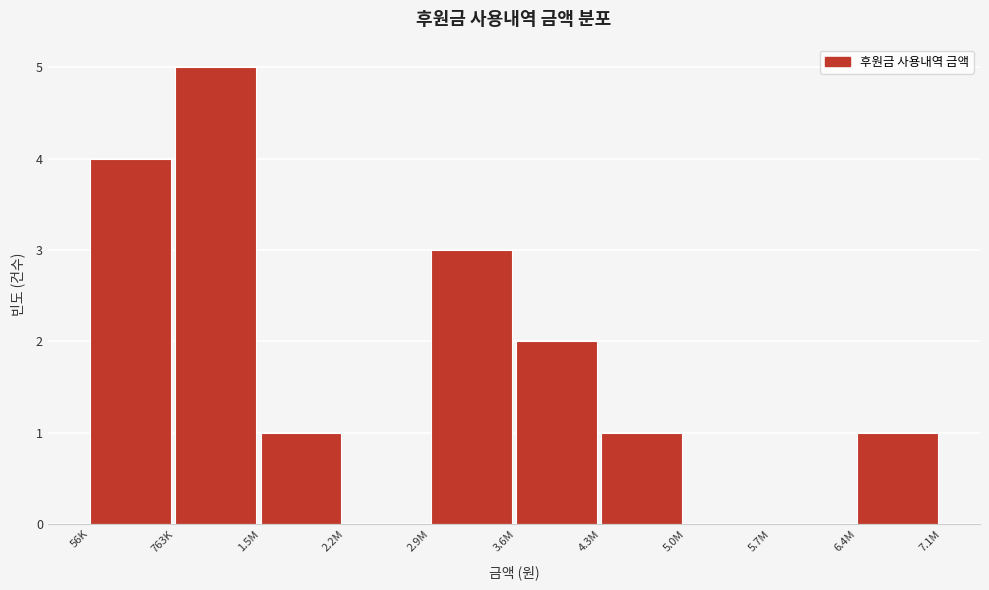

Reading left to right, transcribe all the data shown in this chart.

56K=4	763K=5	1.5M=1	2.2M=0	2.9M=3	3.6M=2	4.3M=1	5.0M=0	5.7M=0	6.4M=1